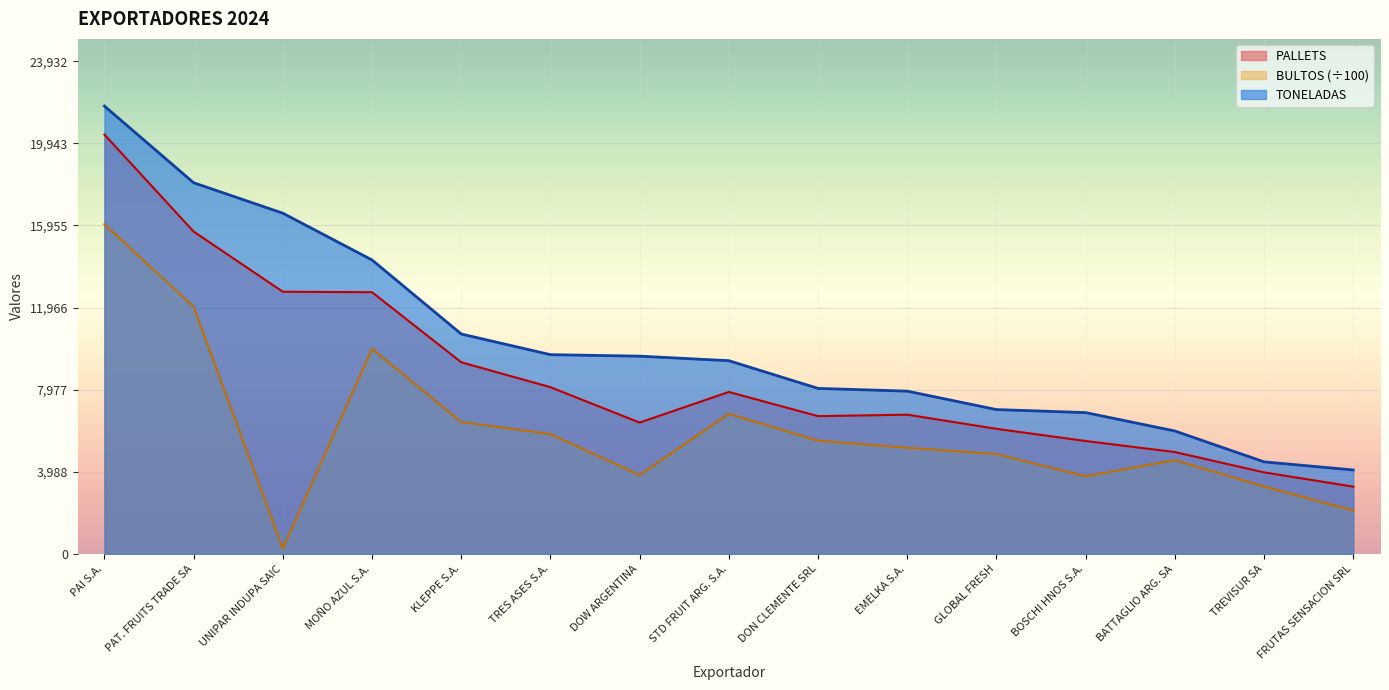

What is the difference between the BULTOS values at PAT. FRUITS TRADE SA and BATTAGLIO ARG. SA?

7456.1